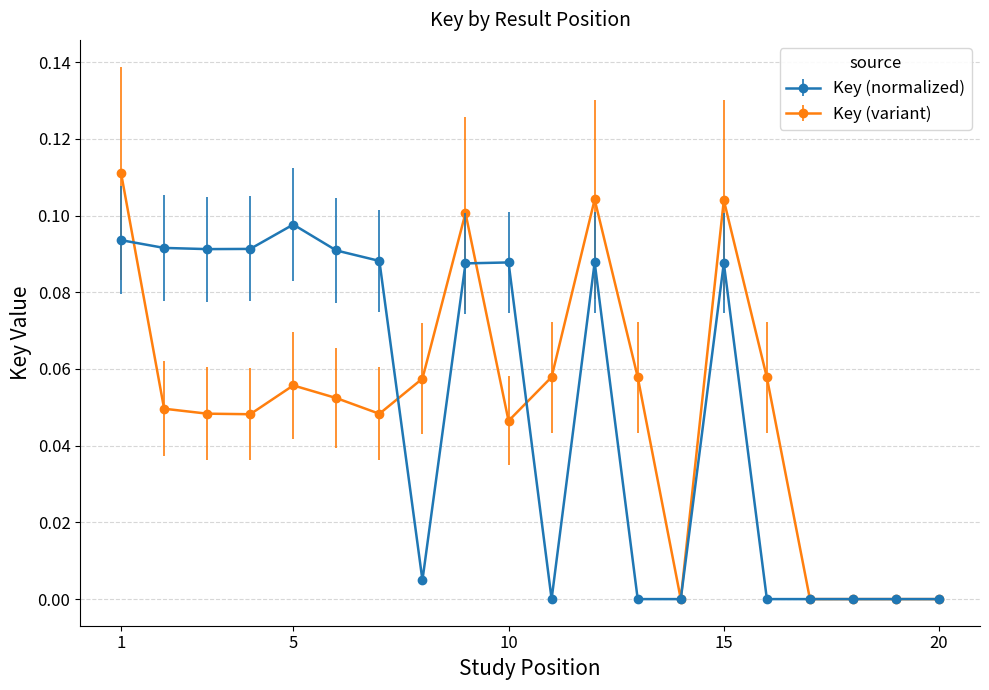

True or false: Key (variant) has more than 1 points higher than both neighbors.

True